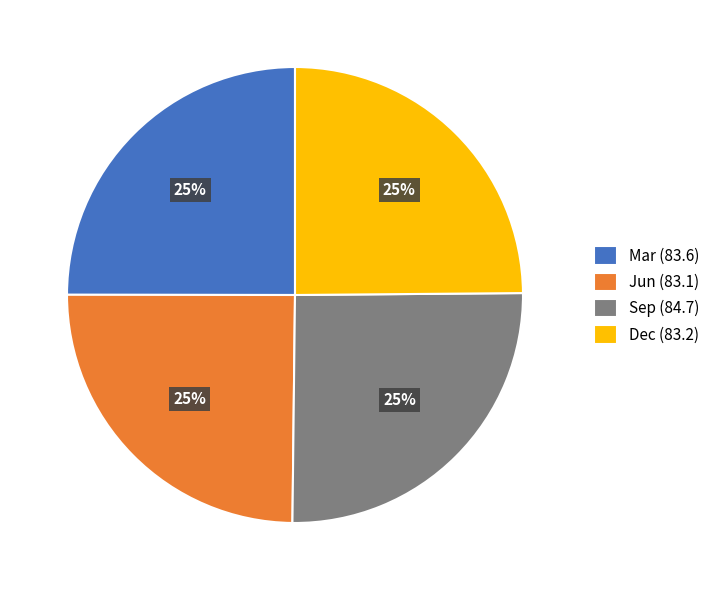

True or false: Mar (83.6) accounts for 35% of the total.

False